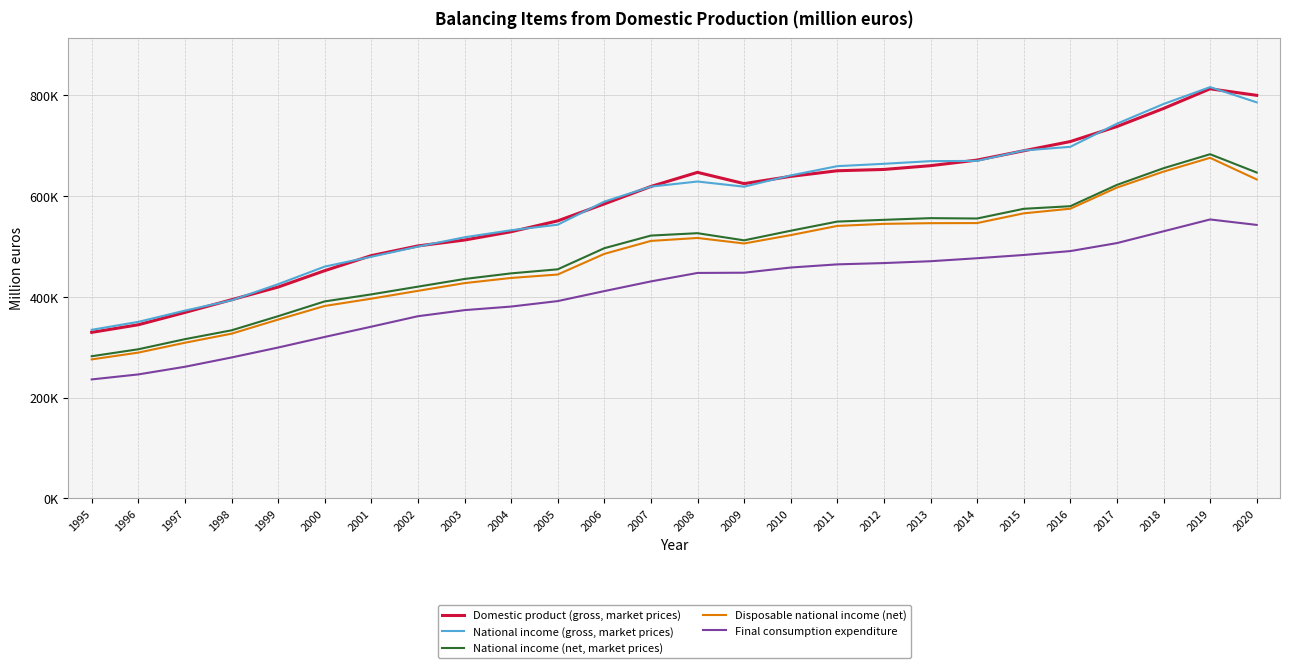

At how many categories does at least one series exceed 251018?

26